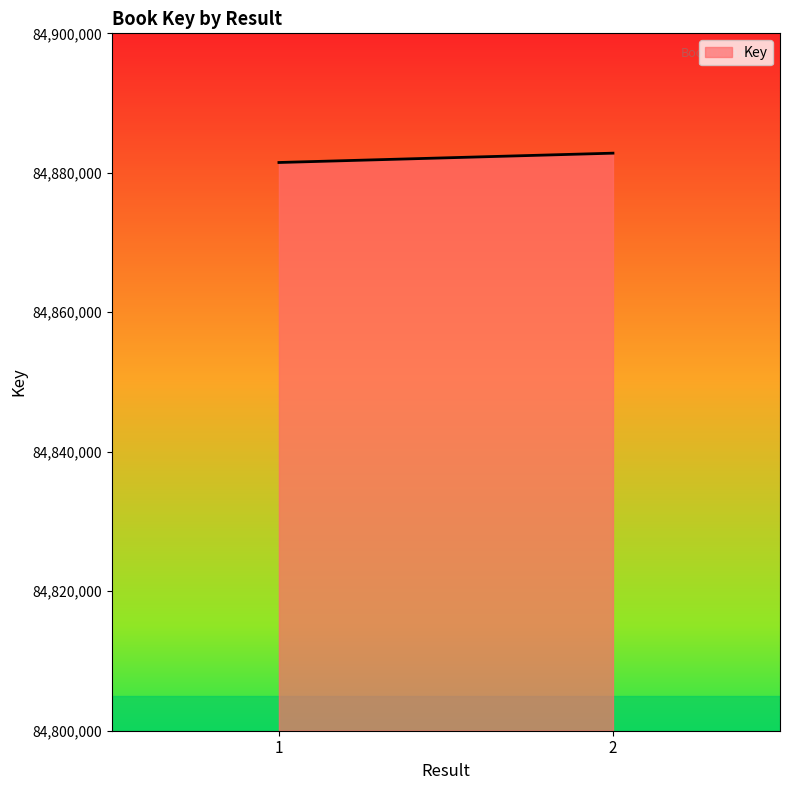

How many lines are shown in the chart?

1